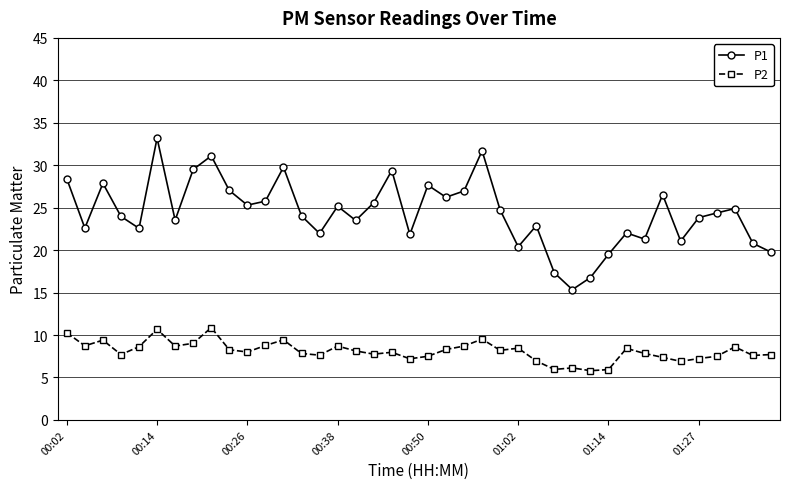

At how many categories does at least one series exceed 9?

40